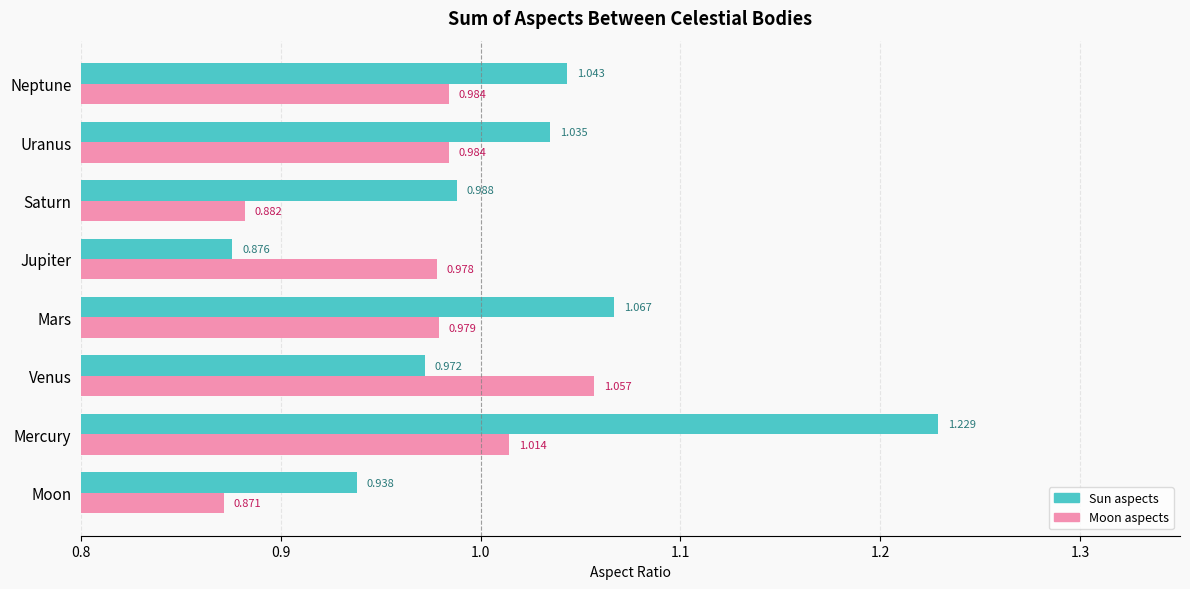

At which category is the sum across all series the highest?

Mercury